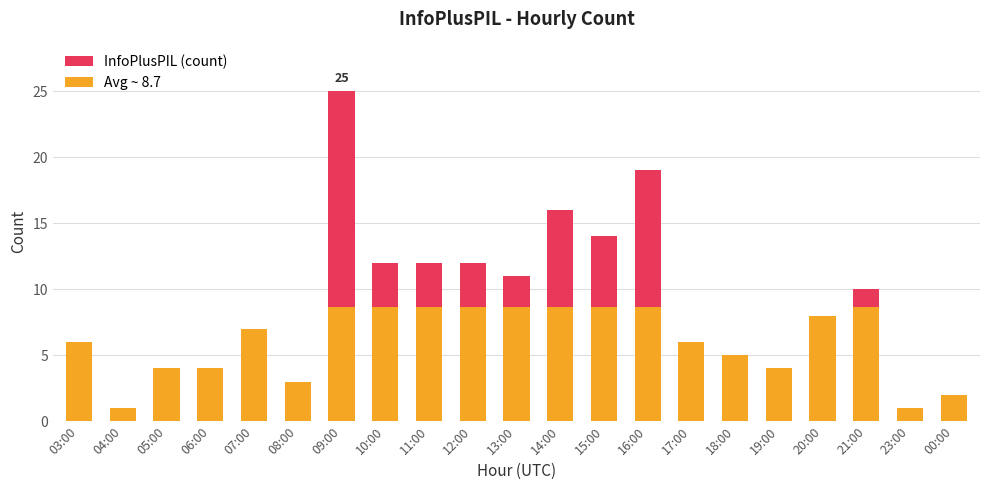

What is the difference between the InfoPlusPIL (count) values at 06:00 and 00:00?

2.0